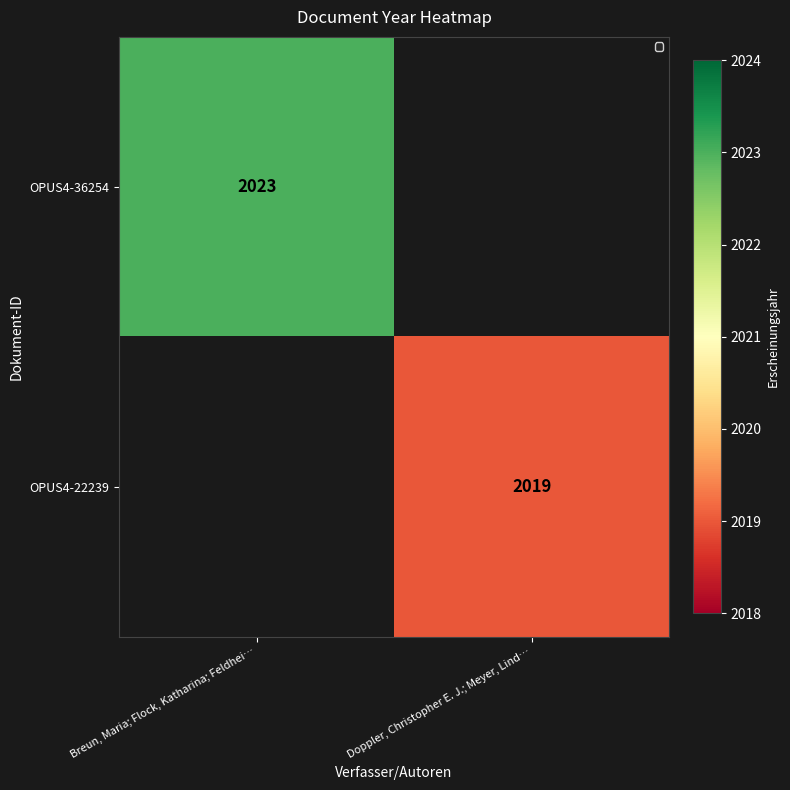

The OPUS4-22239 series shows 533 at Doppler, Christopher E. J.; Meyer, Lind…. True or false?

False